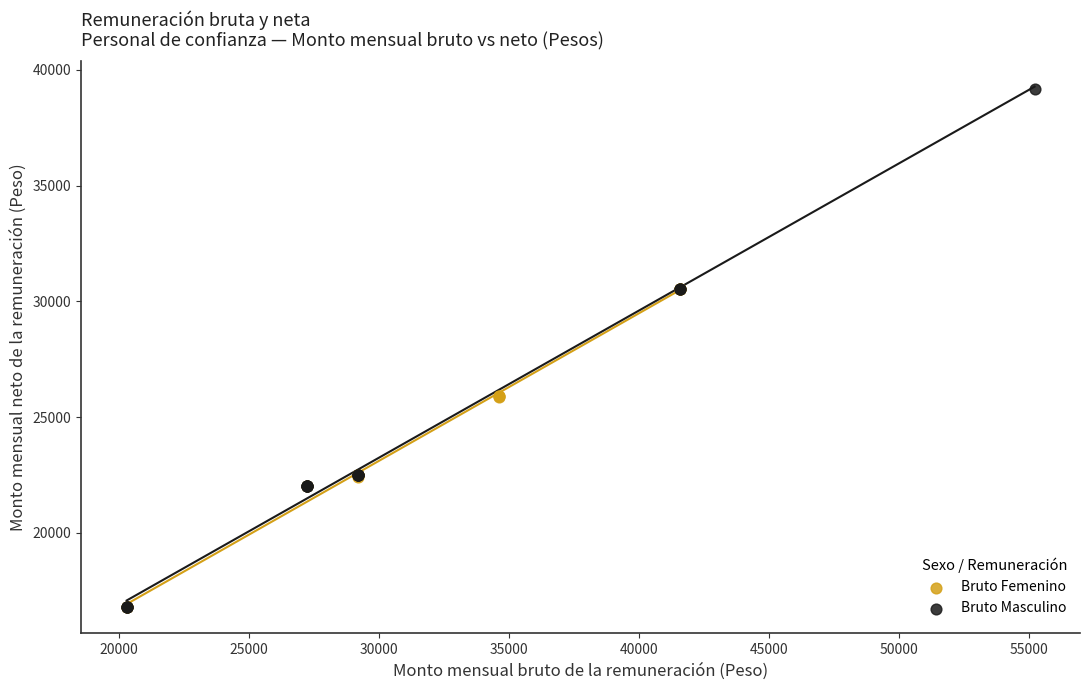

Which series has the widest spread of Y values?

Bruto Masculino